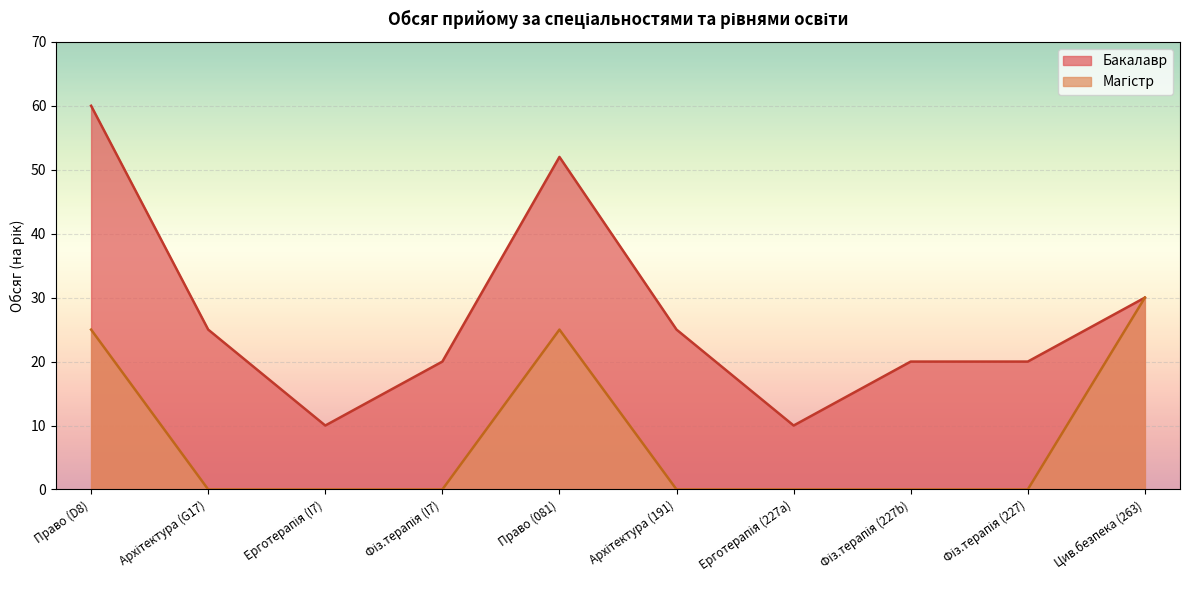

Which has a higher value, Фіз.терапія (I7) or Цив.безпека (263)?

Цив.безпека (263)